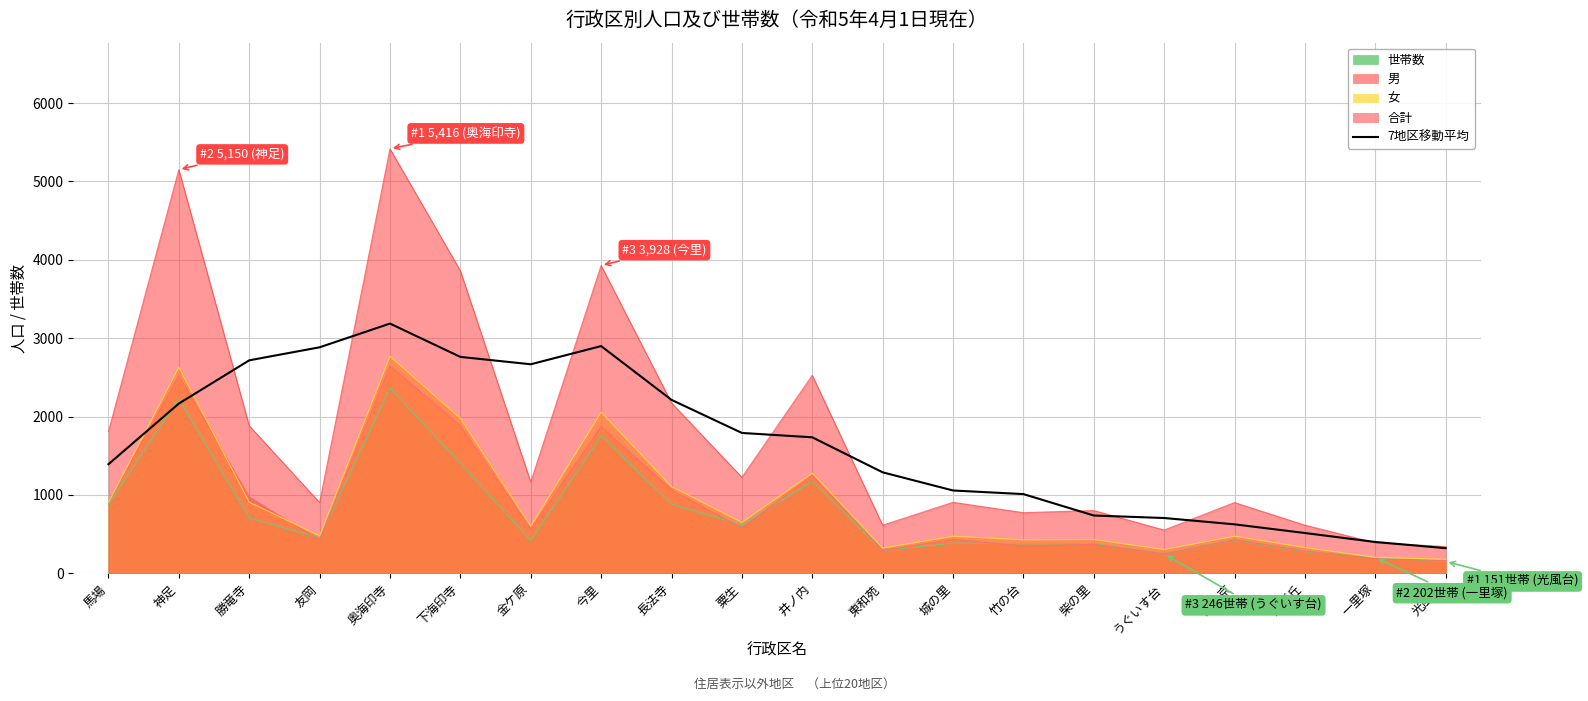

How many data points are less than 1735?

10